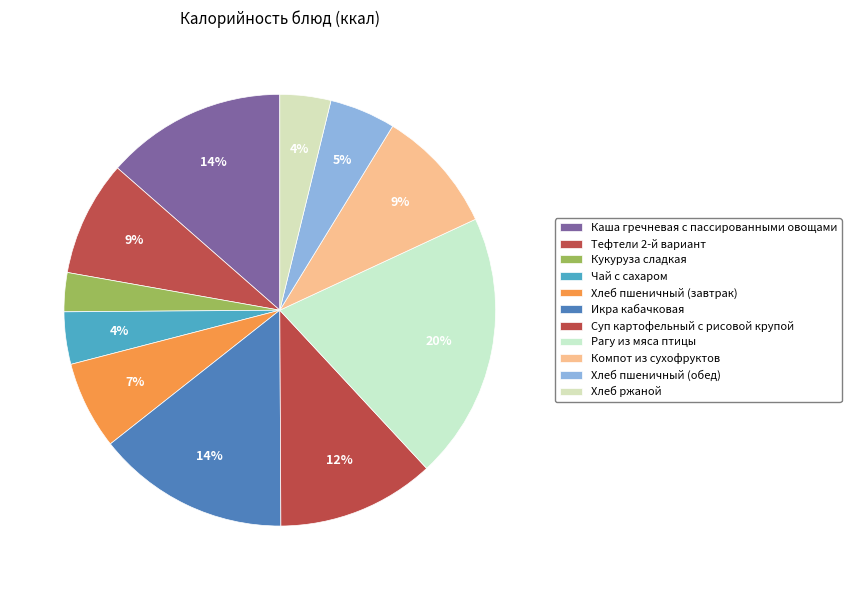

What is the total percentage of Тефтели 2-й вариант and Каша гречневая с пассированными овощами?

22.2%